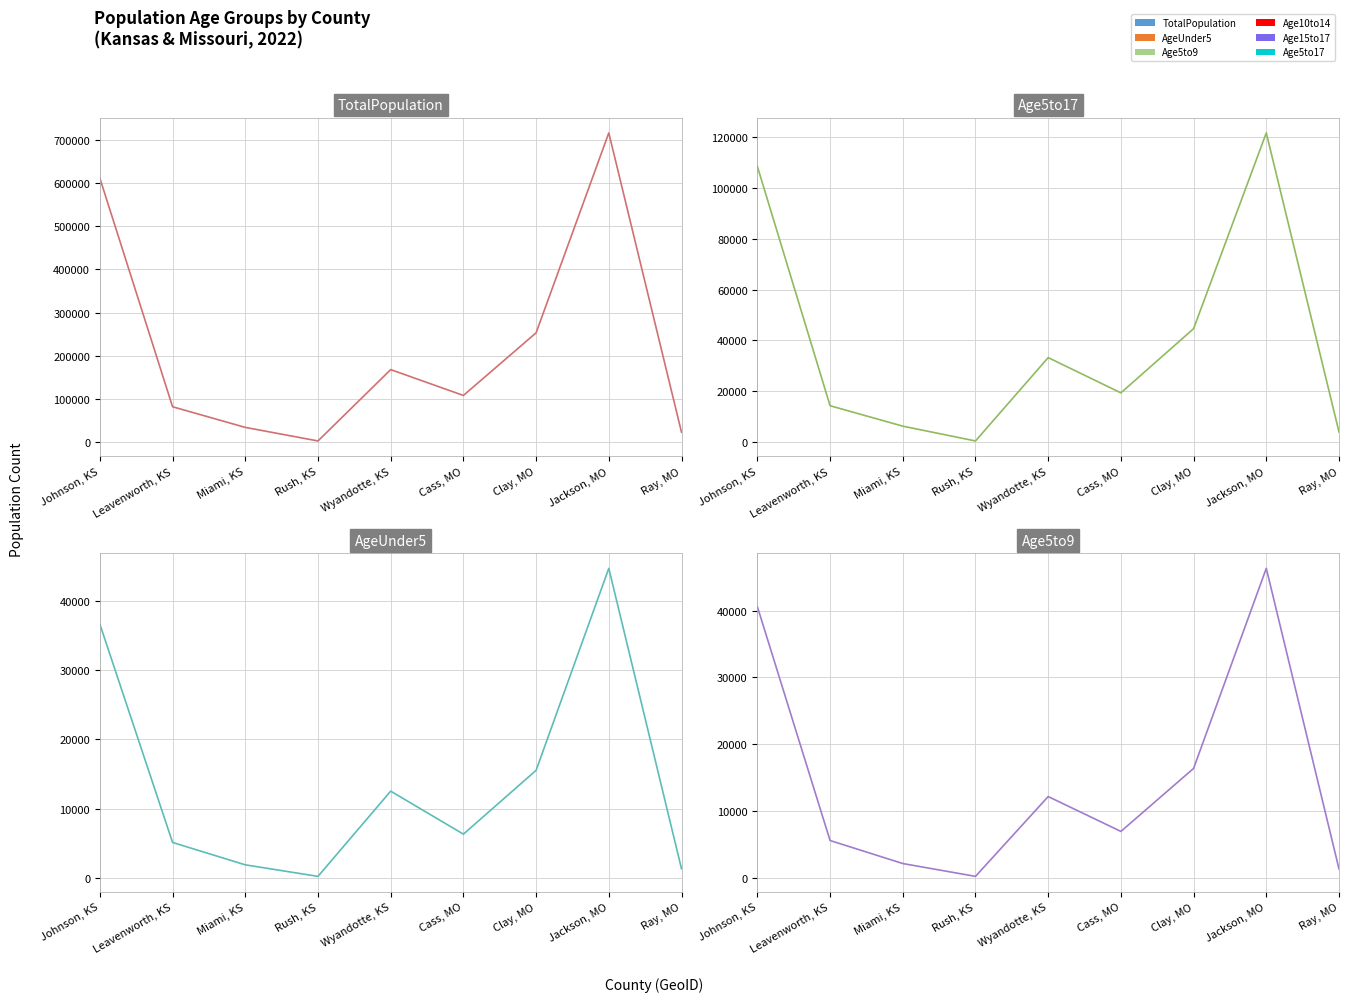

How many interior local valleys does the AgeUnder5 series have?

2